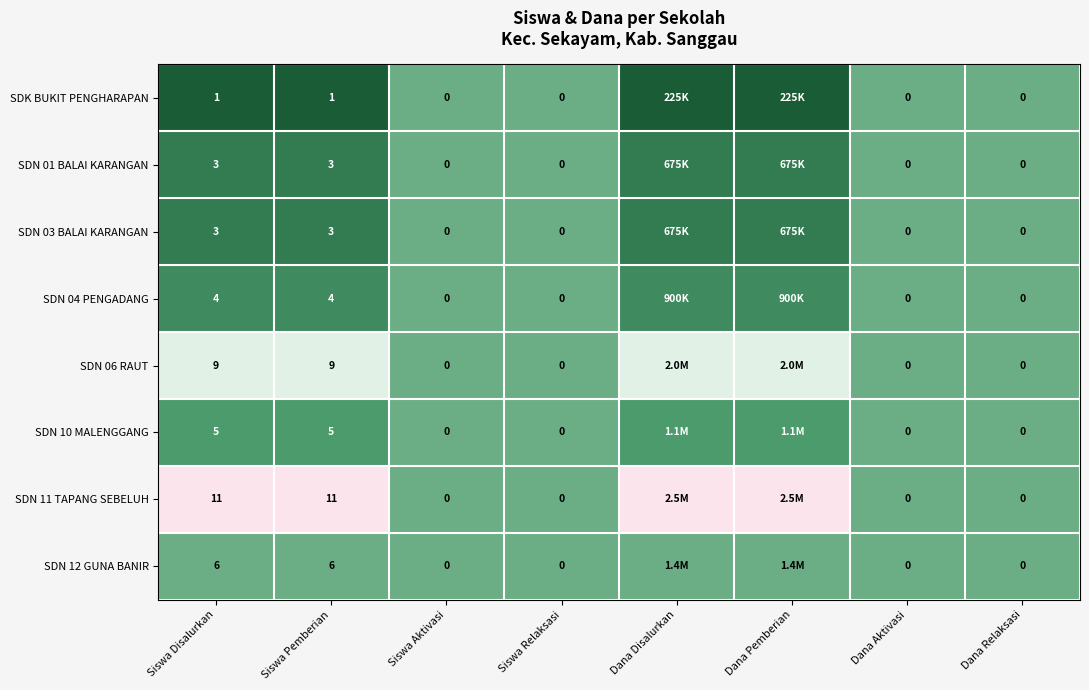

What is the sum of the SDN 06 RAUT values at Siswa Disalurkan and Siswa Relaksasi?

9.0